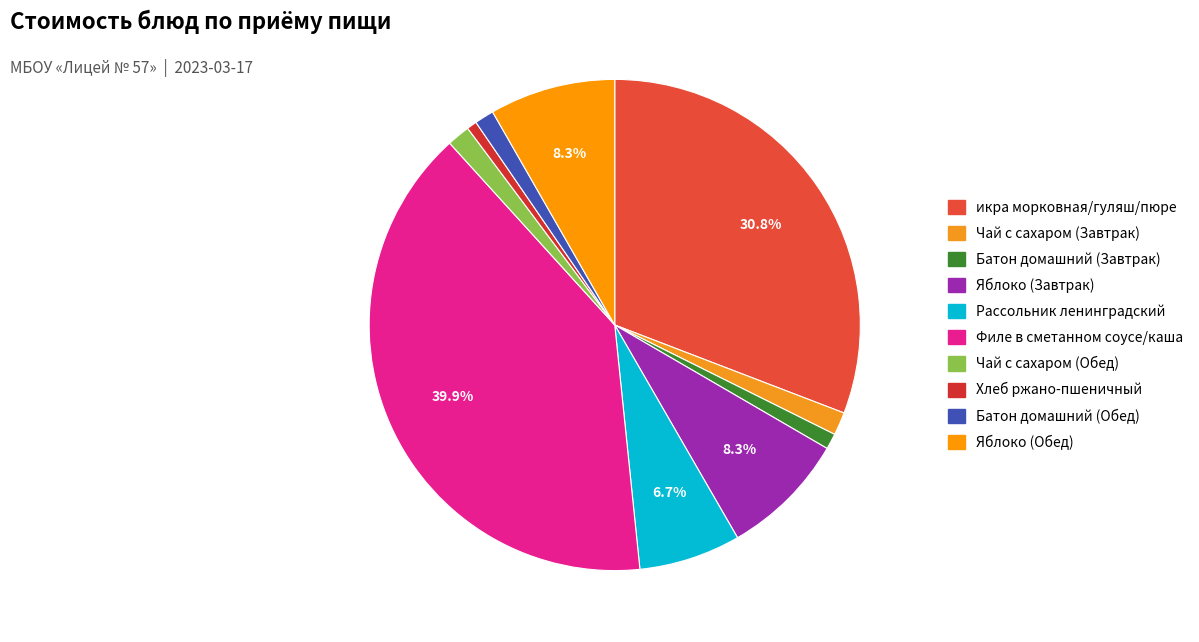

How many segments does this pie chart have?

10